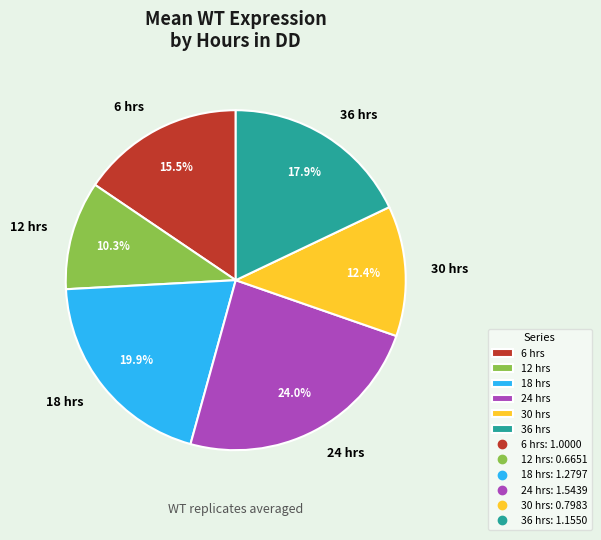

Count the number of slices in the pie.

6